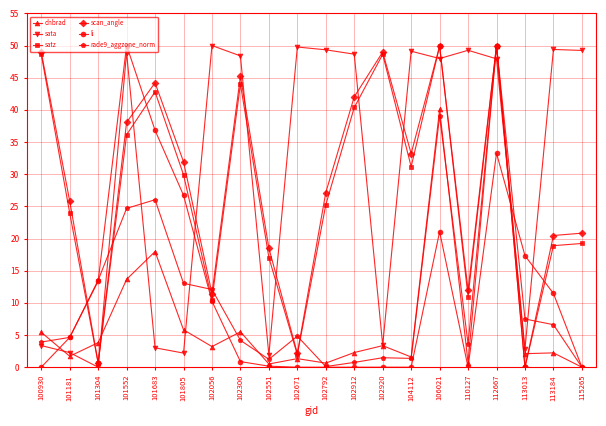

At how many categories does at least one series exceed 34?

15